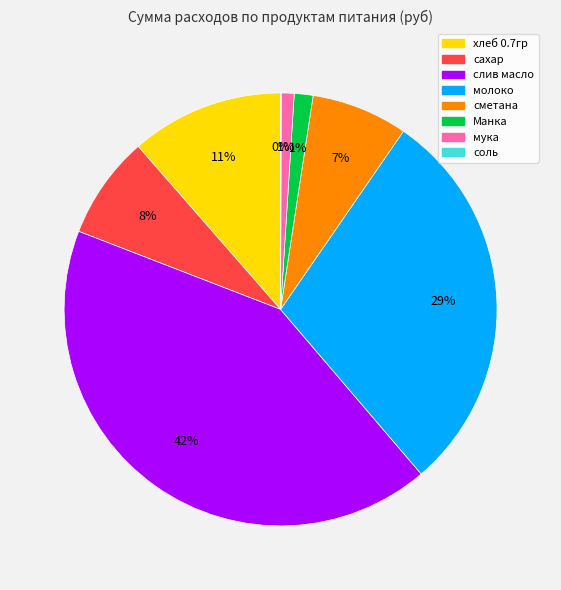

What is the largest slice in the pie chart?

слив масло